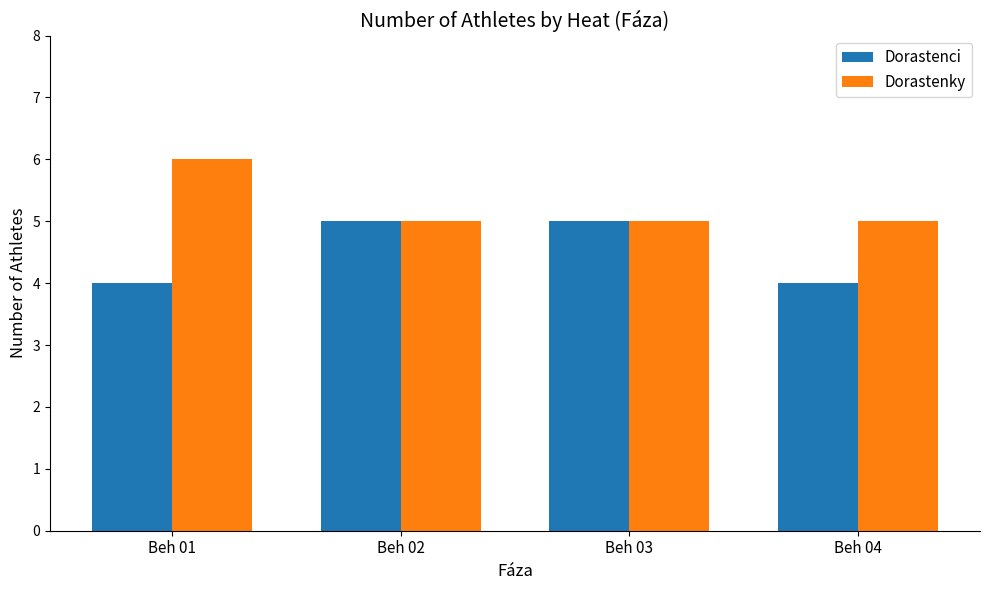

What is the spread (max minus min) of values at Beh 01?

2